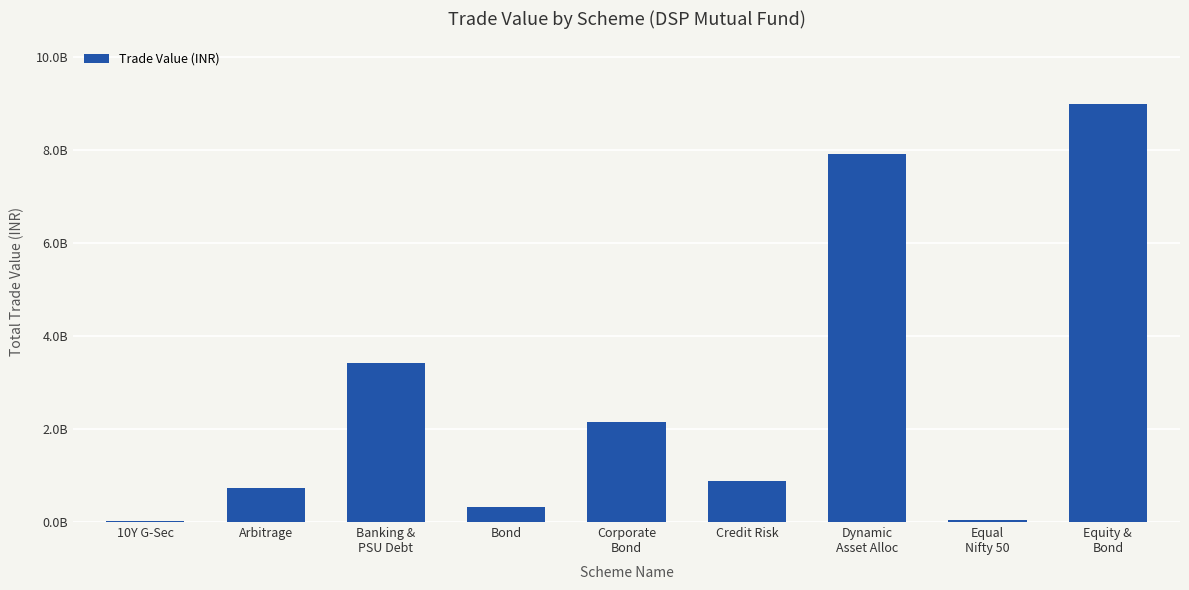

What is the maximum value shown in the chart?

8986818998.1